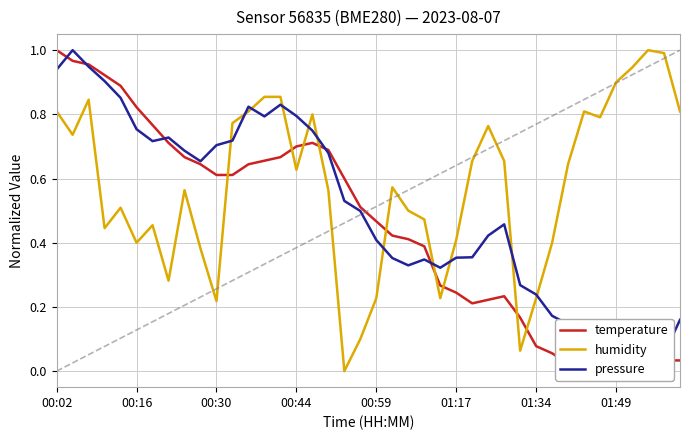

How many intersections are there between pressure and temperature?

5